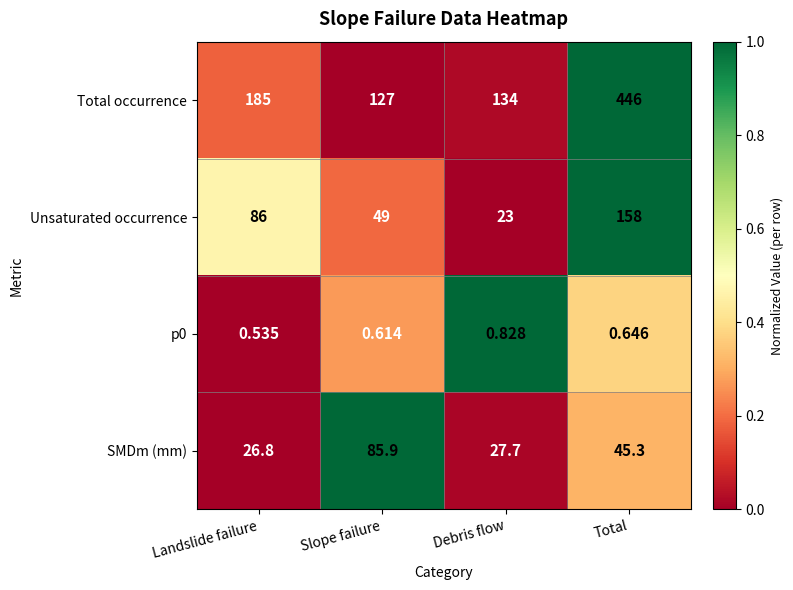

At which category does the chart reach its peak across all series?

Total